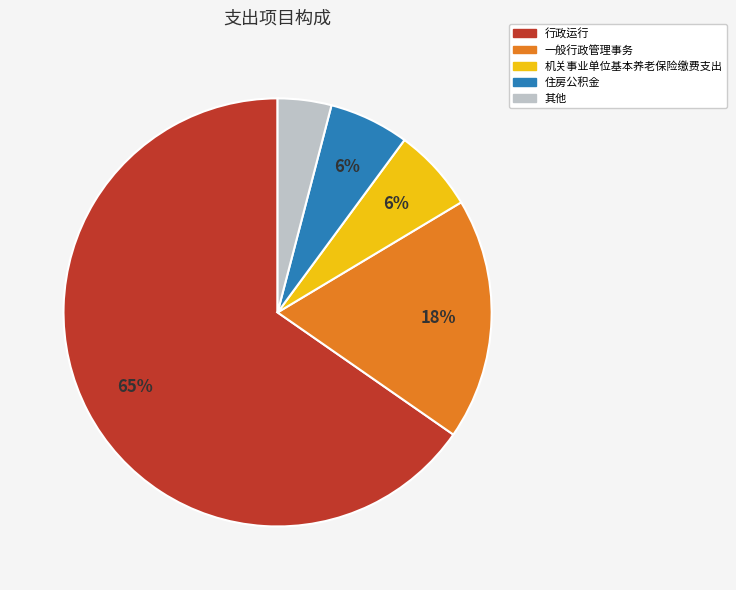

Which slice is the smallest?

其他